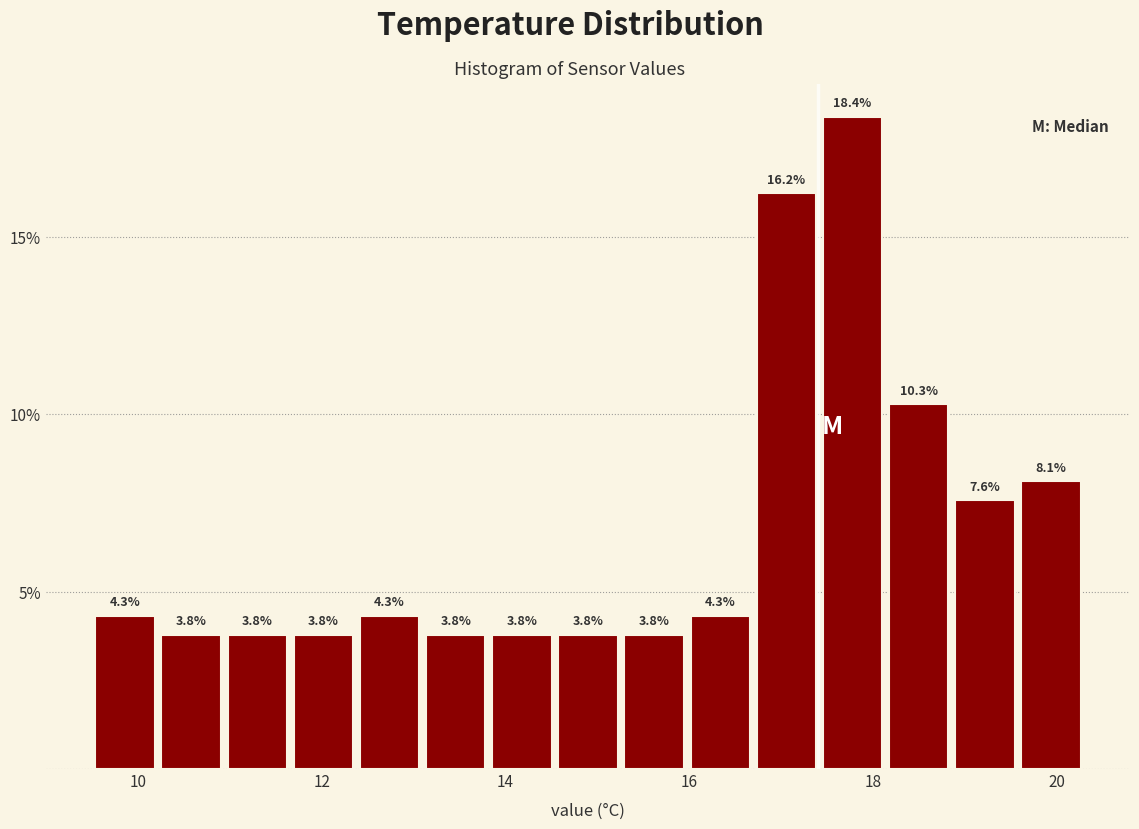

Around what value on the x-axis is the tallest bar? Give the approximate position of its centre, as read against the axis.

17.8